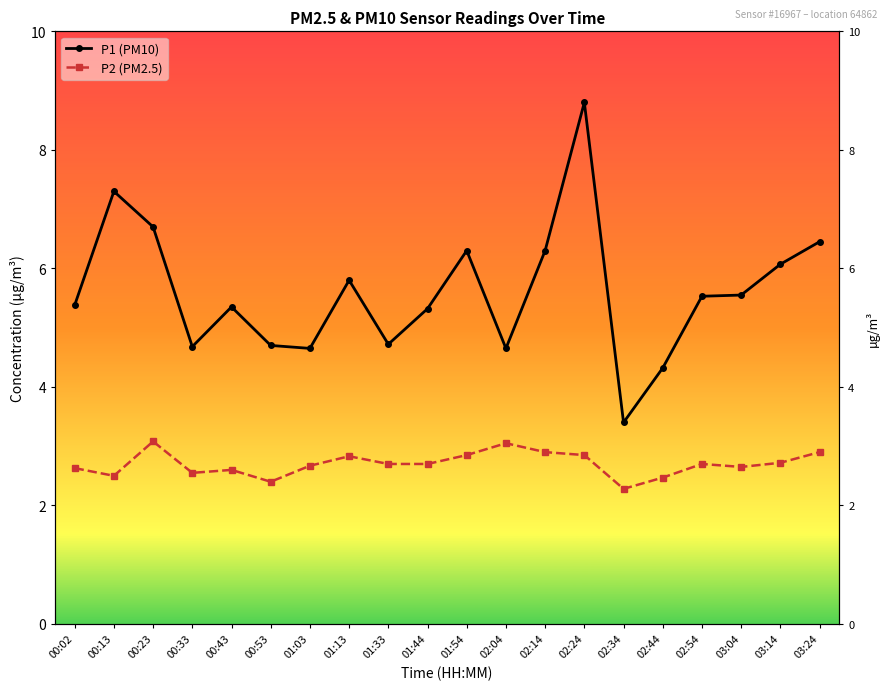

At which category does P1 (PM10) reach its first local peak?

00:13